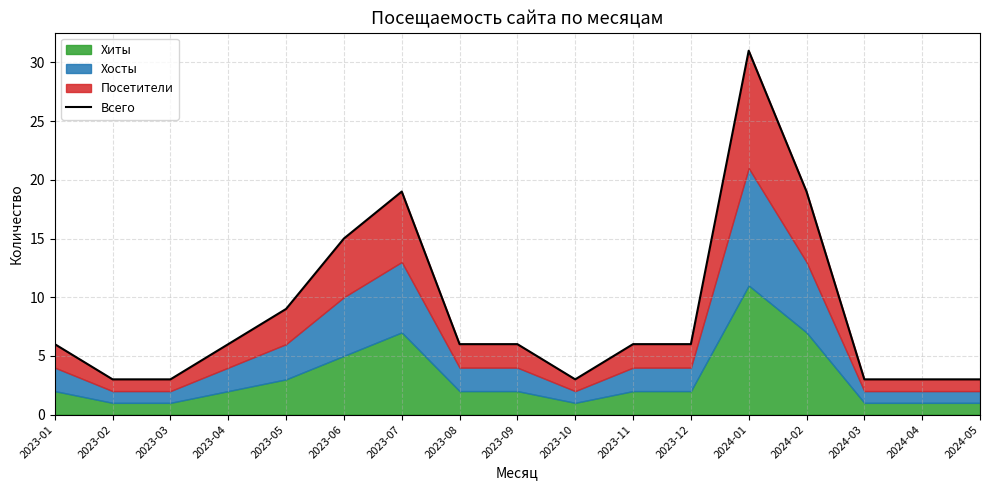

What is the change in value from 2023-06 to 2024-03?

-12